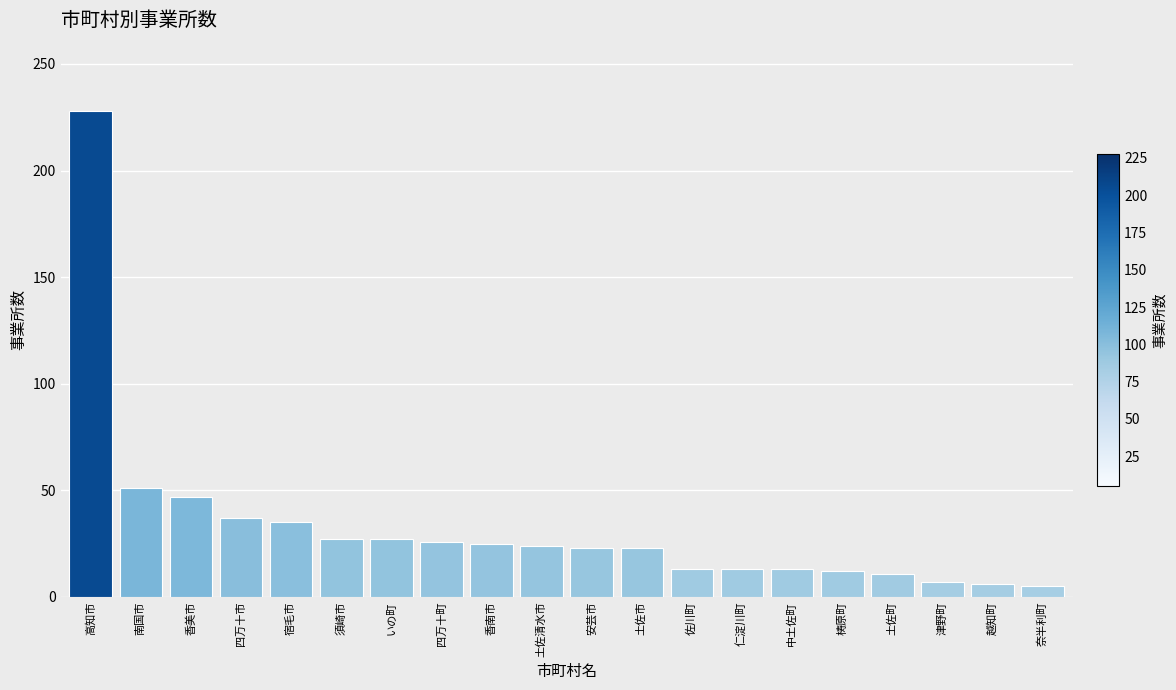

What is the sum of the values at 土佐町 and 高知市?

239